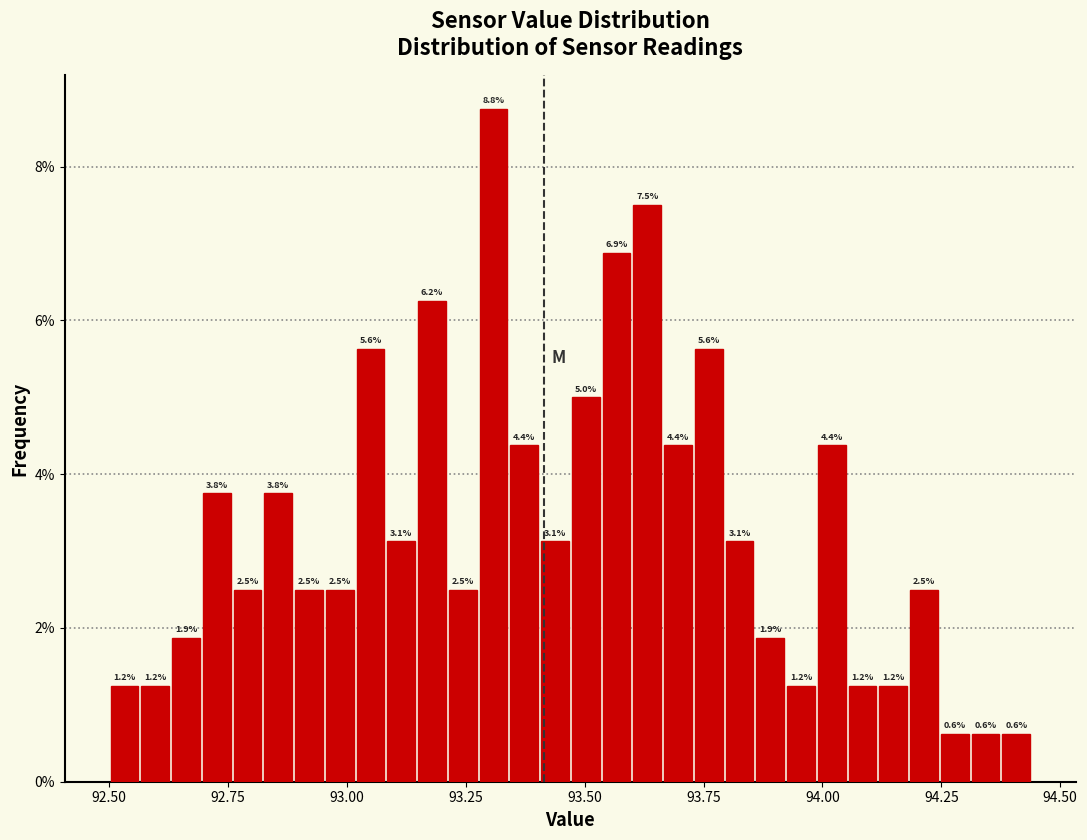

Around what value on the x-axis is the tallest bar? Give the approximate position of its centre, as read against the axis.

93.30